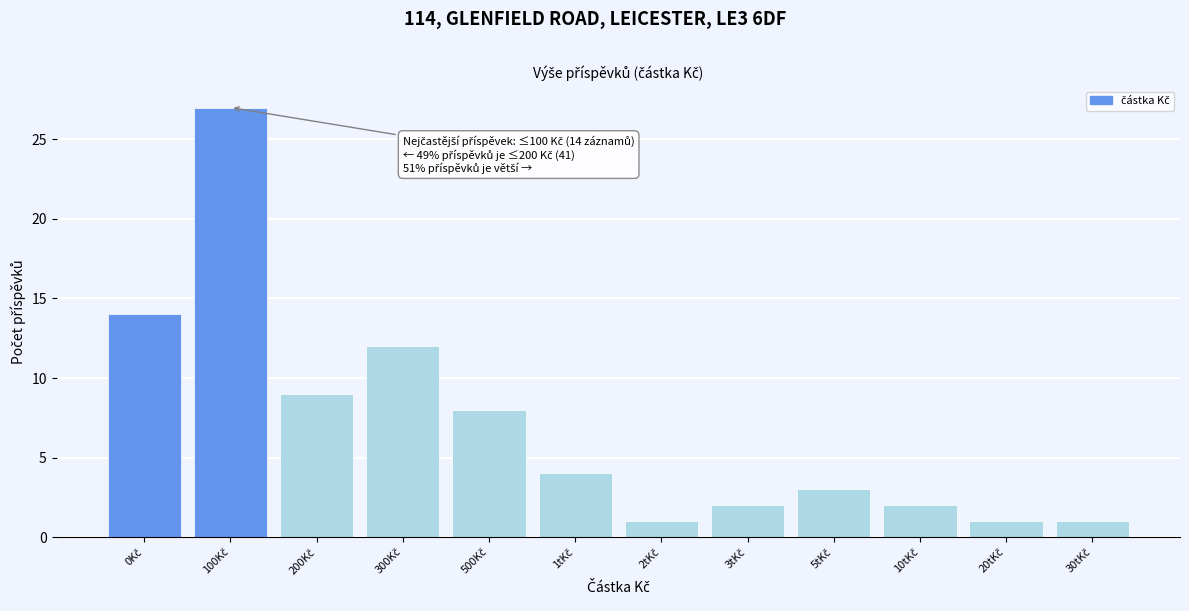

Reading left to right, transcribe all the data shown in this chart.

14	27	9	12	8	4	1	2	3	2	1	1